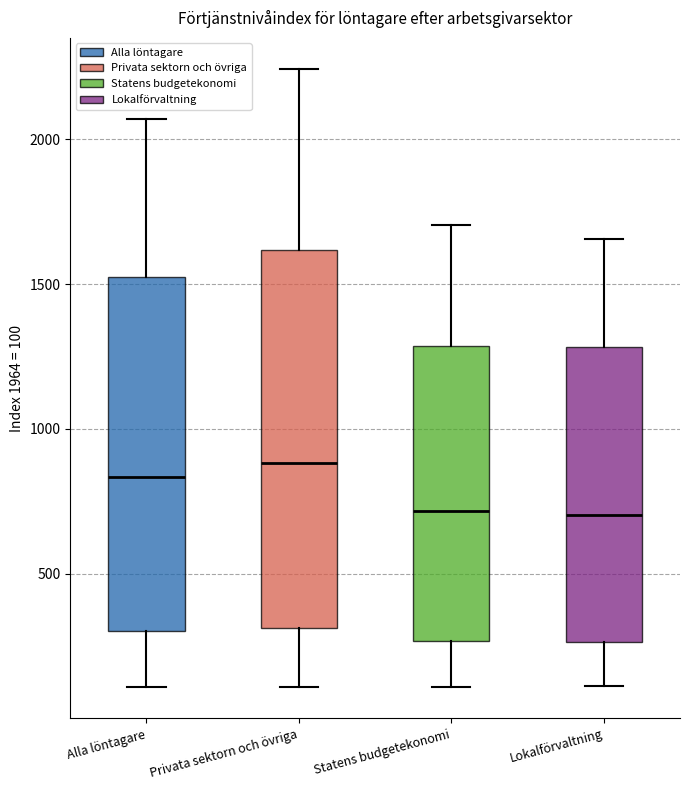

Comparing the boxes themselves (not the whiskers), which one is the tallest?

Privata sektorn och övriga